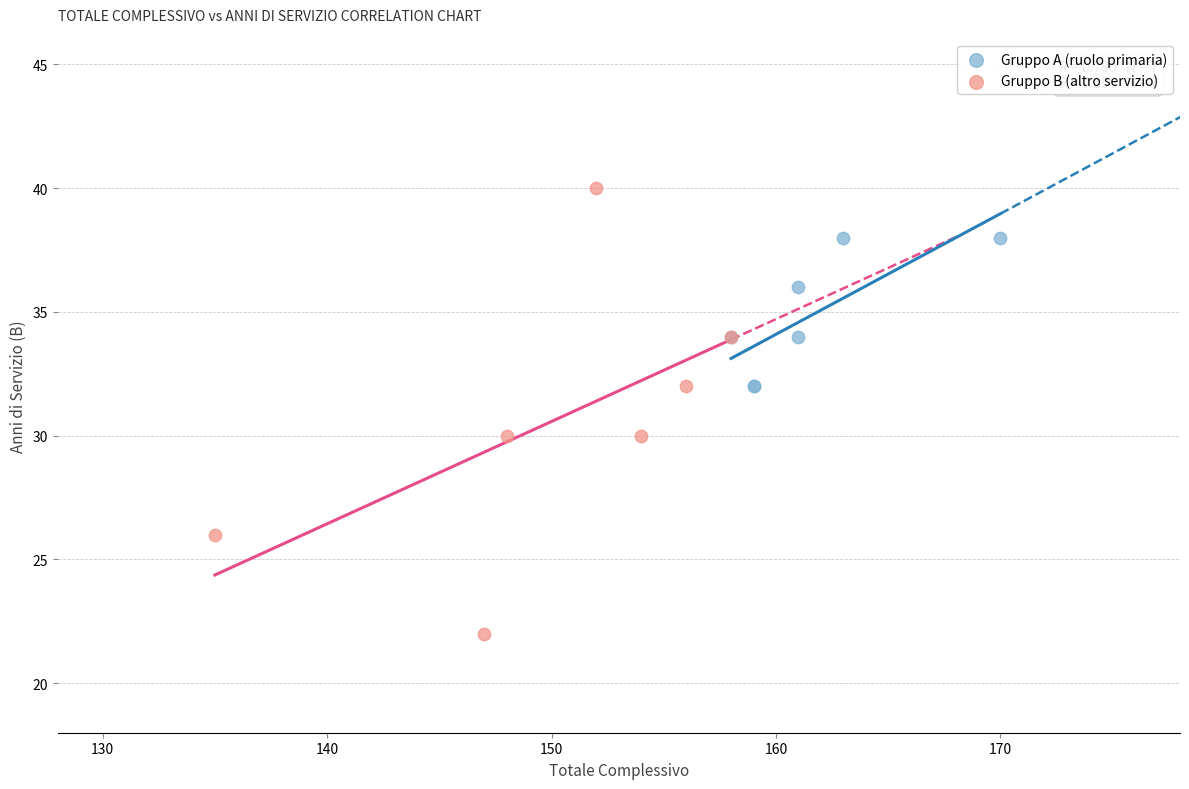

Which series contains the lowest Y value?

Gruppo B (altro servizio)